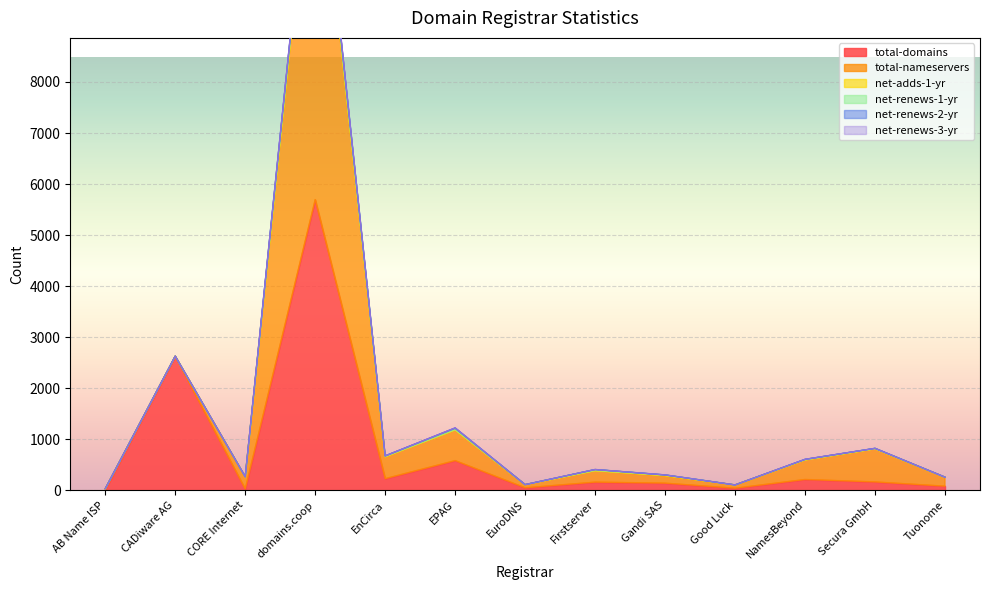

At Tuonome, list the series in order from smallest to largest.

net-adds-1-yr, net-renews-2-yr, net-renews-3-yr, net-renews-1-yr, total-domains, total-nameservers